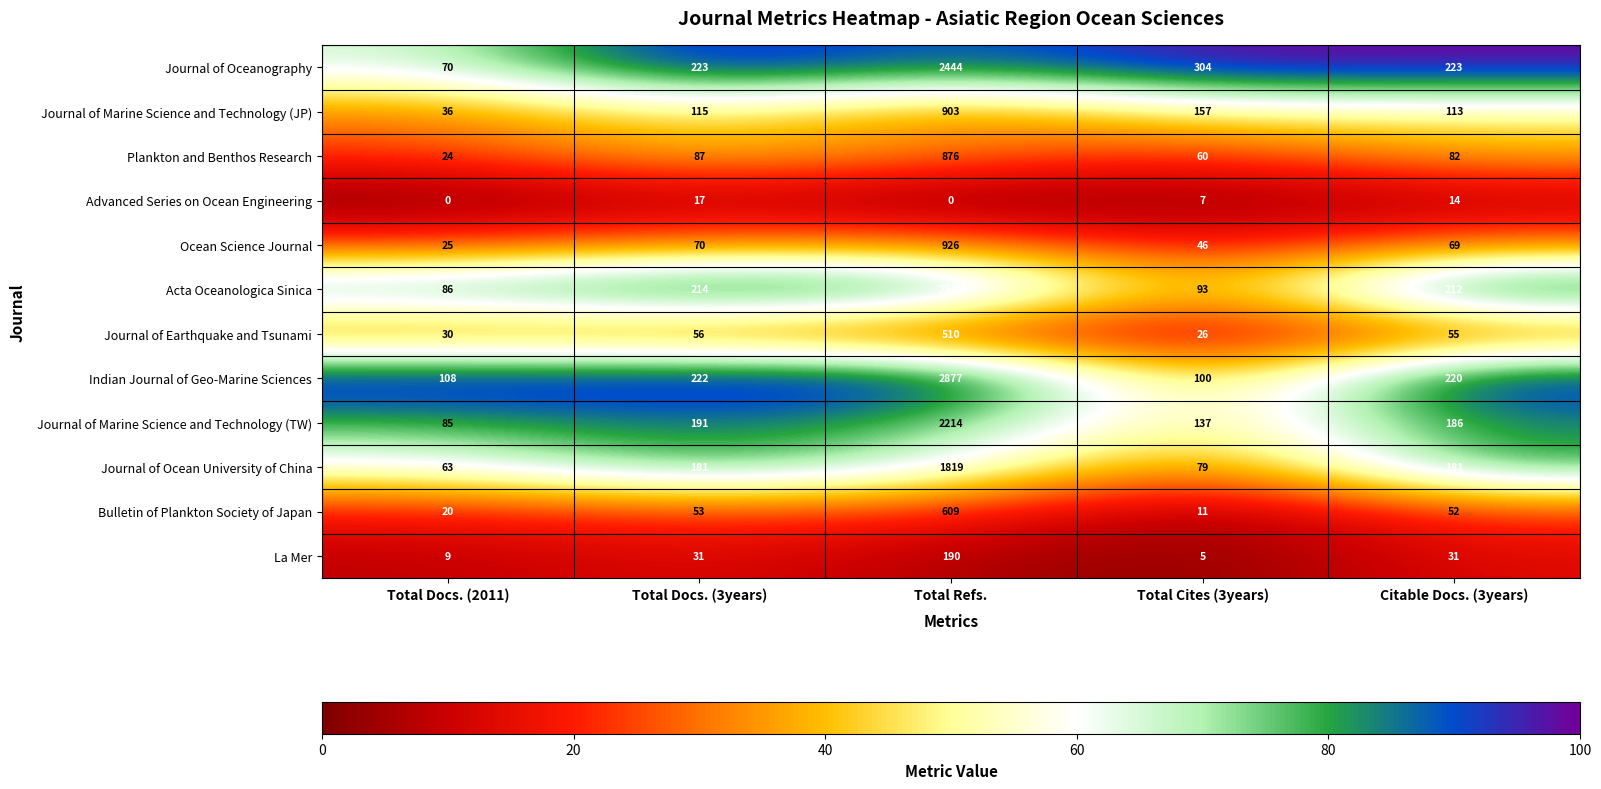

At which label does Journal of Ocean University of China reach its peak?

Total Refs.